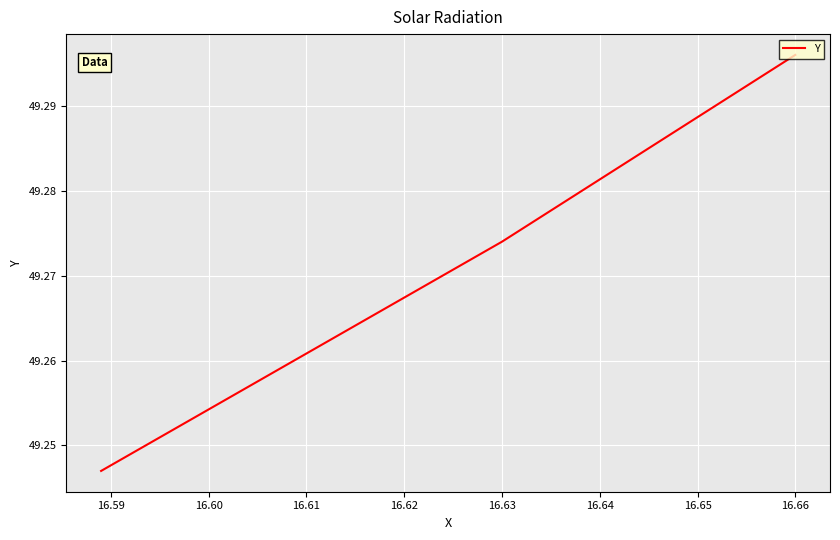

What is the maximum value shown in the chart?

49.3